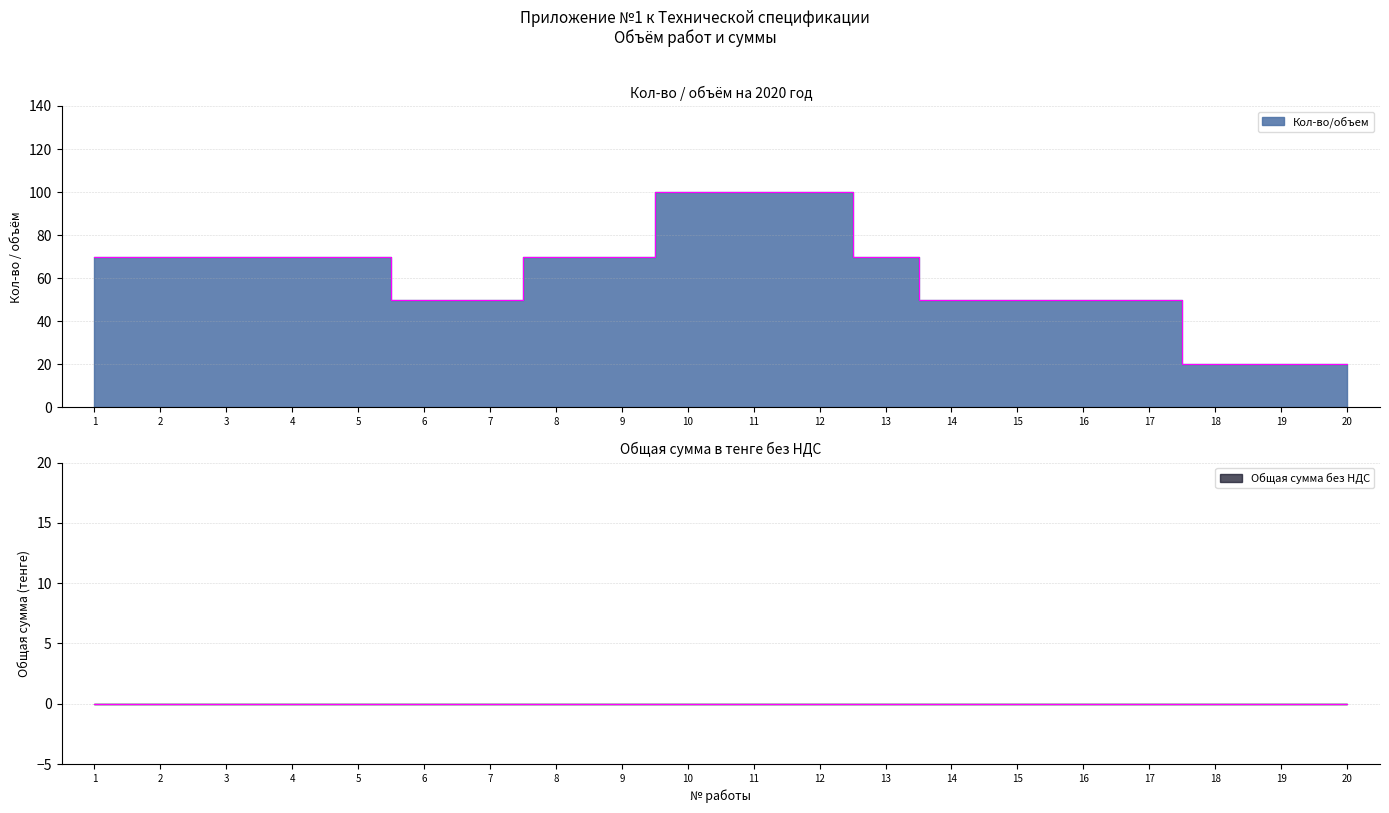

True or false: the data has more than 2 interior local peaks.

False